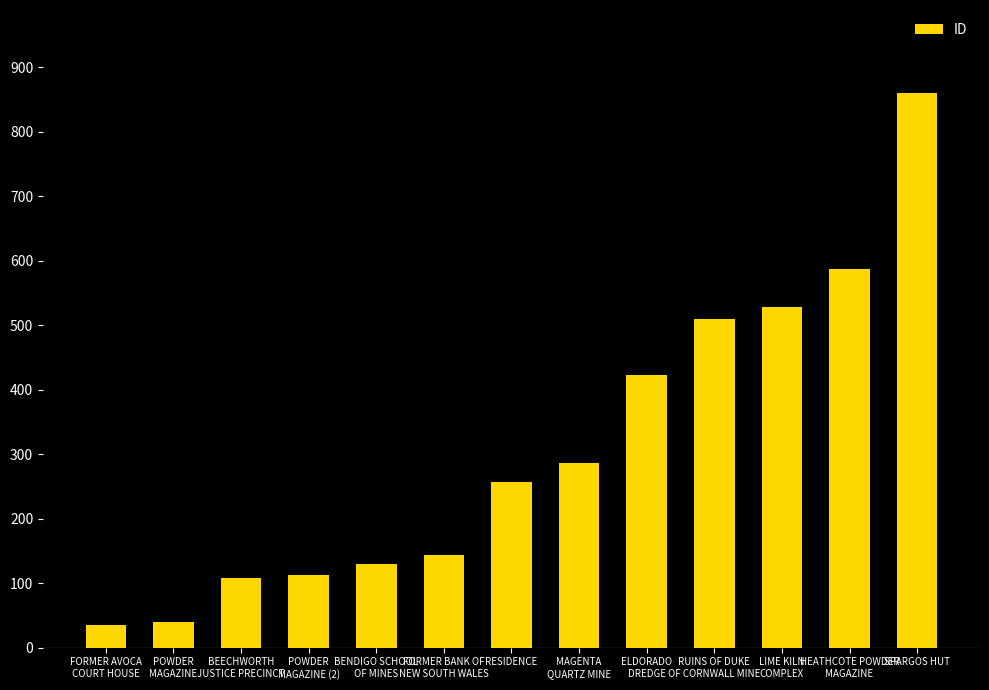

What is the smallest value displayed?

35